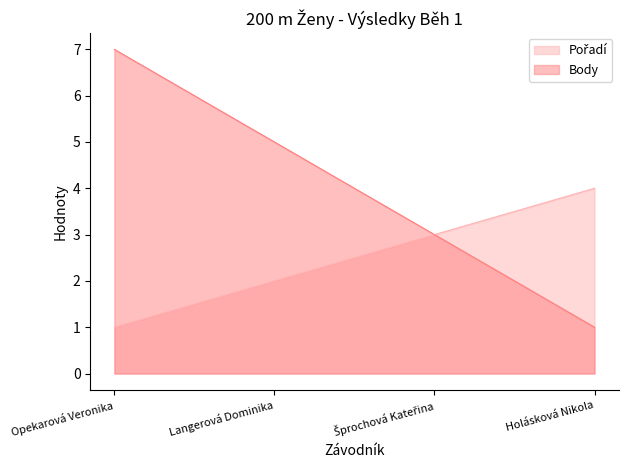

What is the difference between the Pořadí values at Holásková Nikola and Langerová Dominika?

2